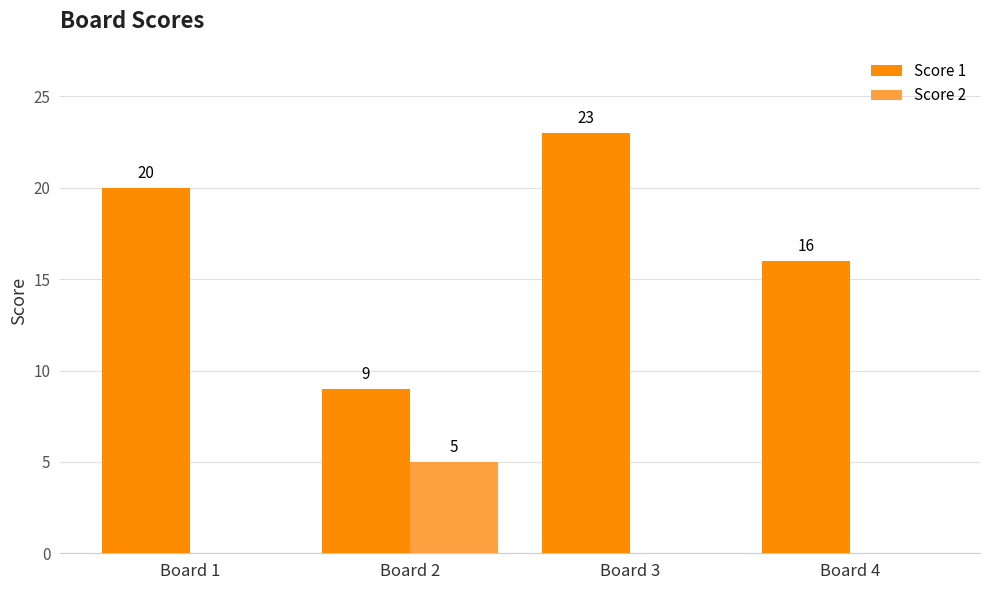

What is the maximum value for Score 1?

23